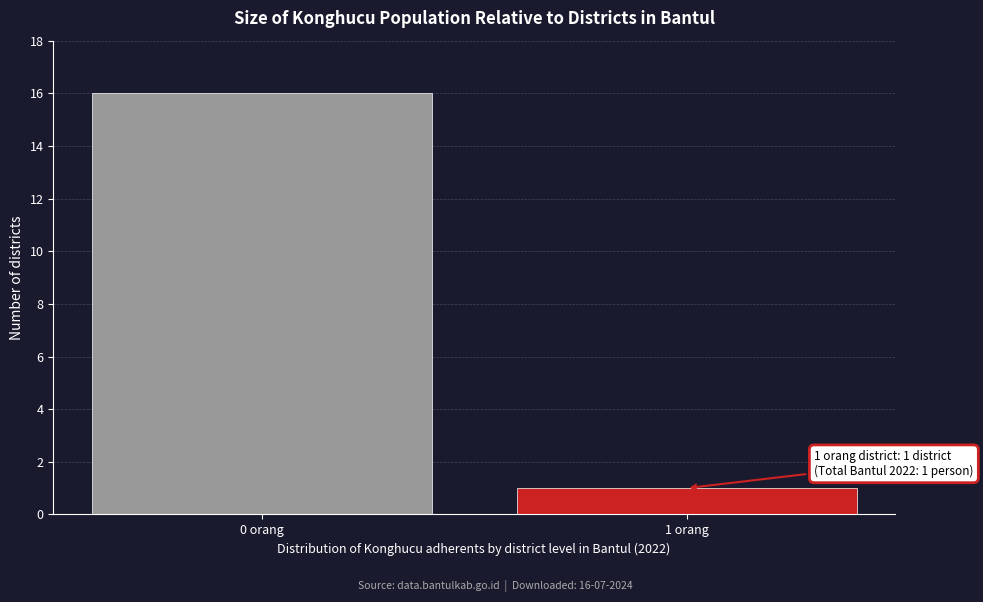

Reading left to right, what are all the values shown in this chart?

0 orang=16	1 orang=1